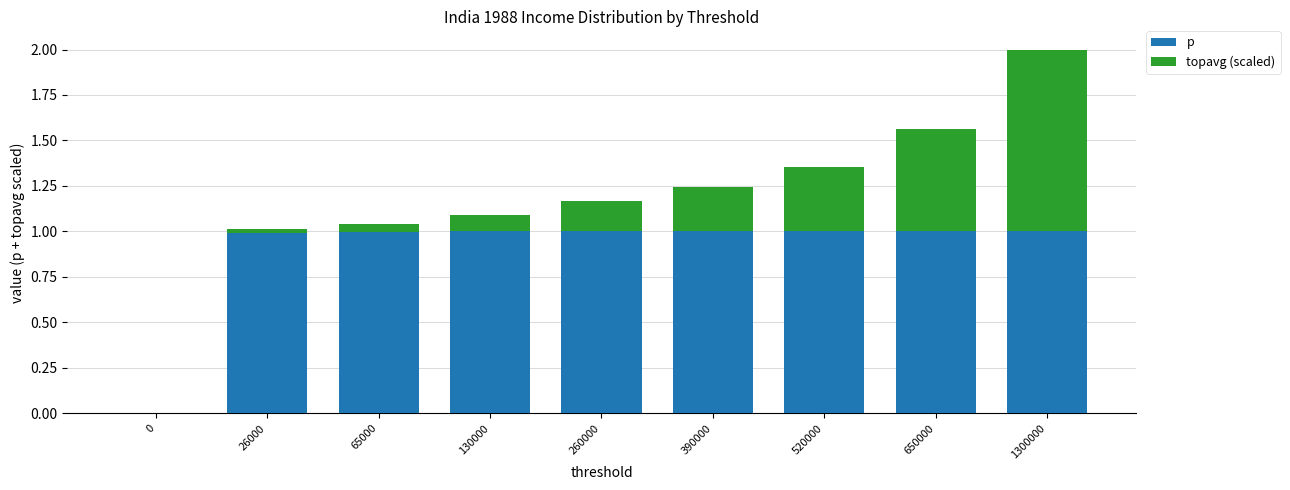

At which category is the sum across all series the highest?

1300000